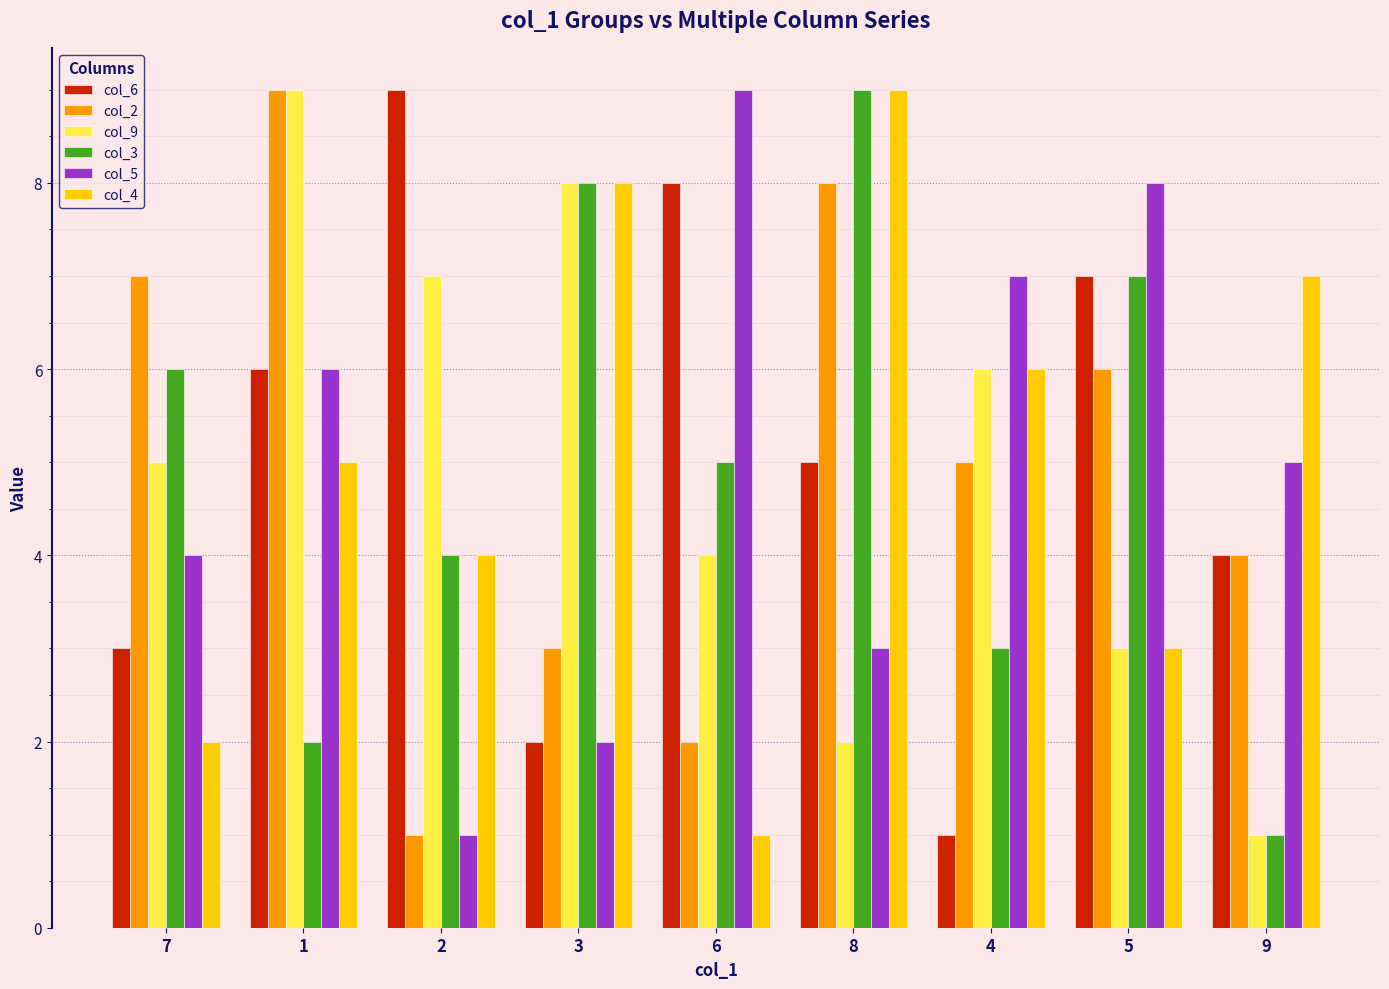

Is it true that col_3 equals 1 at 7?

False